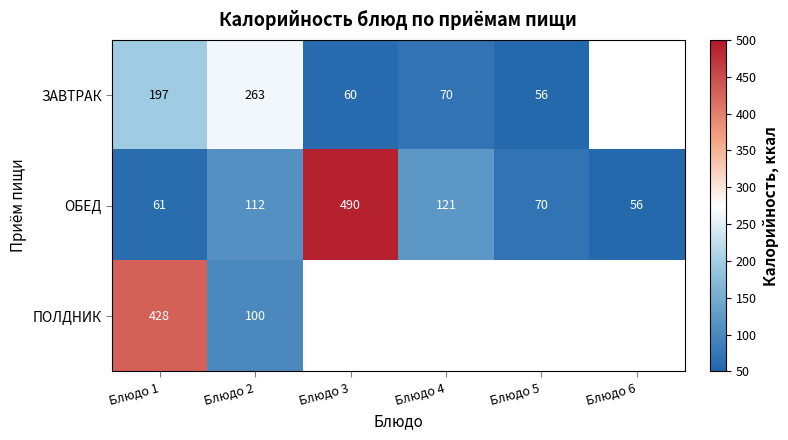

What is the total value across all series at Блюдо 3?

550